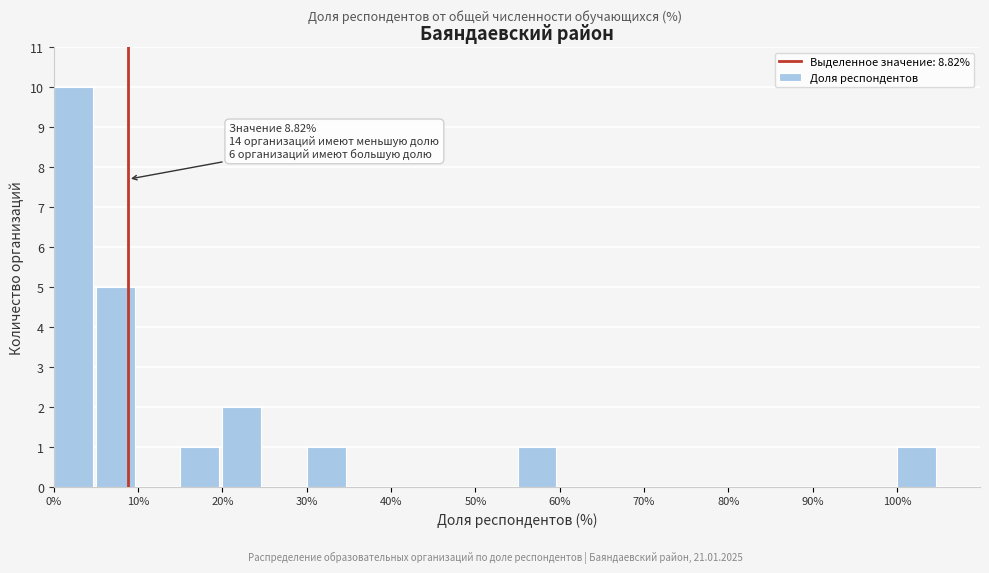

Over which range of the x-axis is the bar tallest?

0 to 5